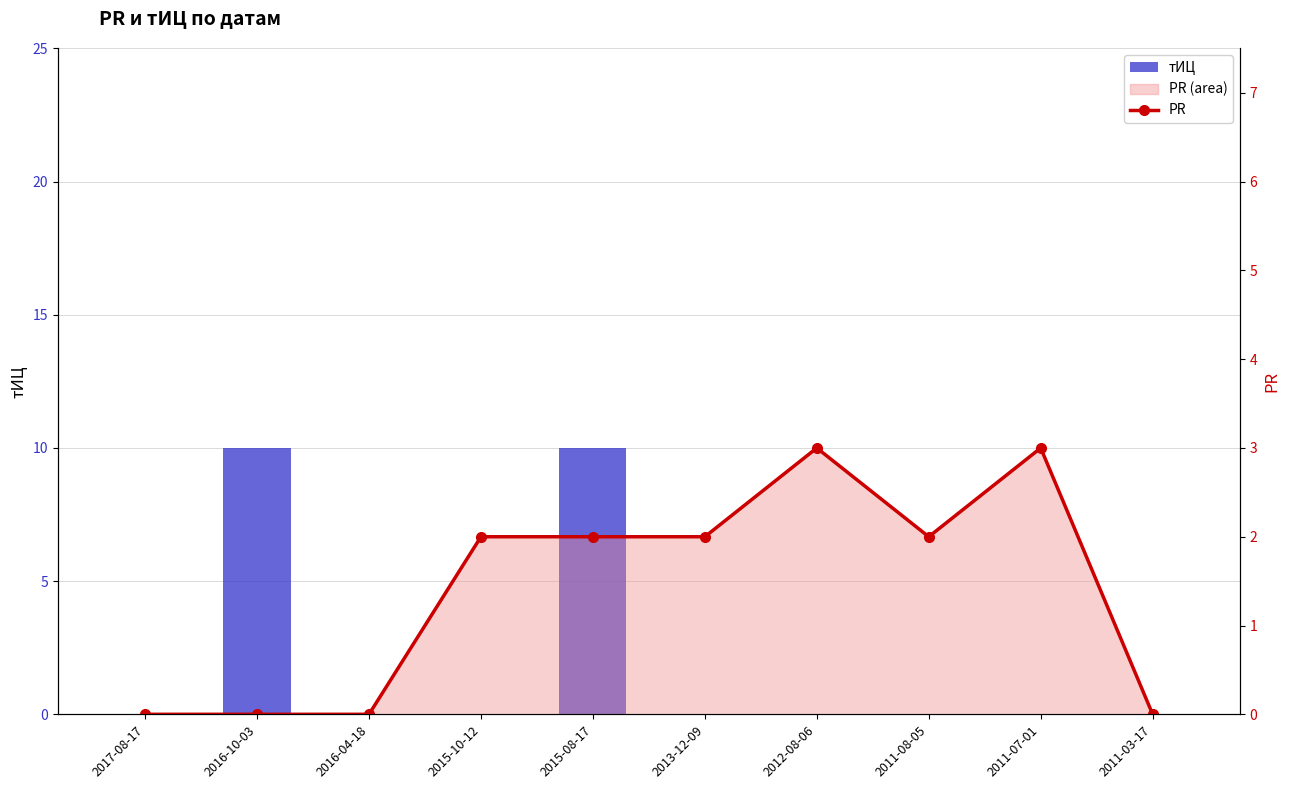

How many data points in PR are above 2?

2